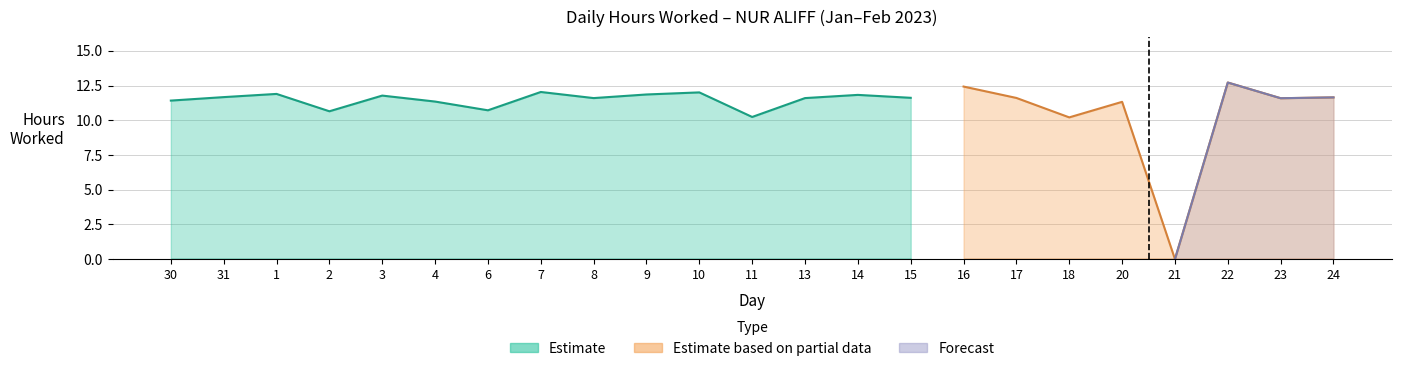

Does the chart have visible grid lines?

Yes